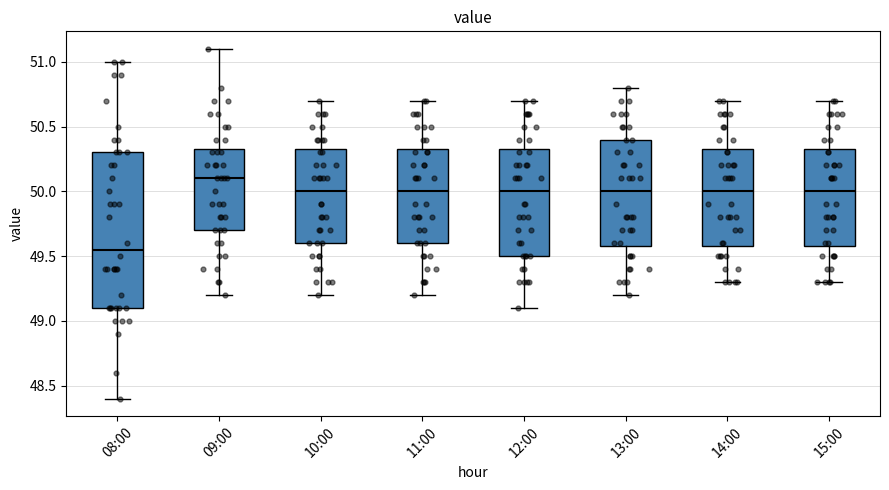

Which box is the tallest, from its lower edge to its upper edge?

08:00